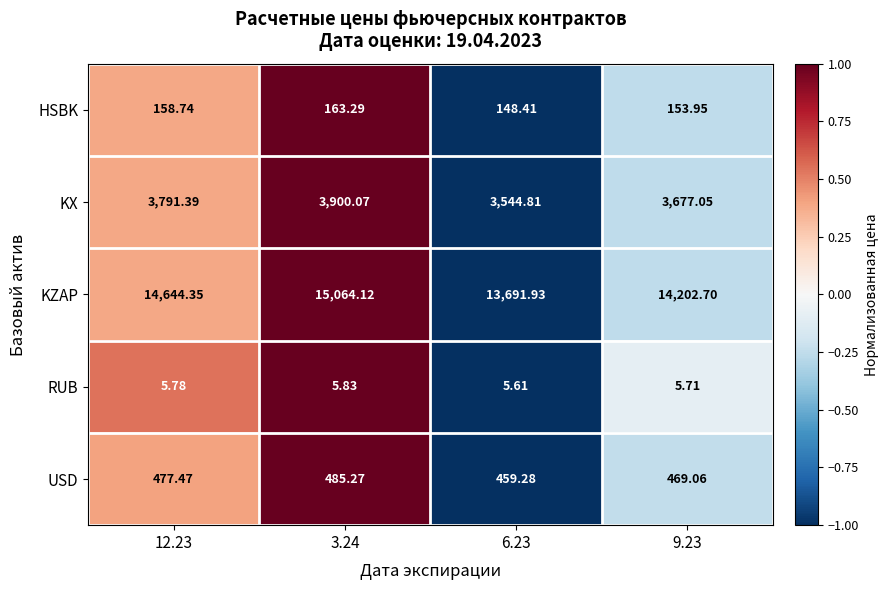

Which series has the largest range (max minus min)?

KZAP